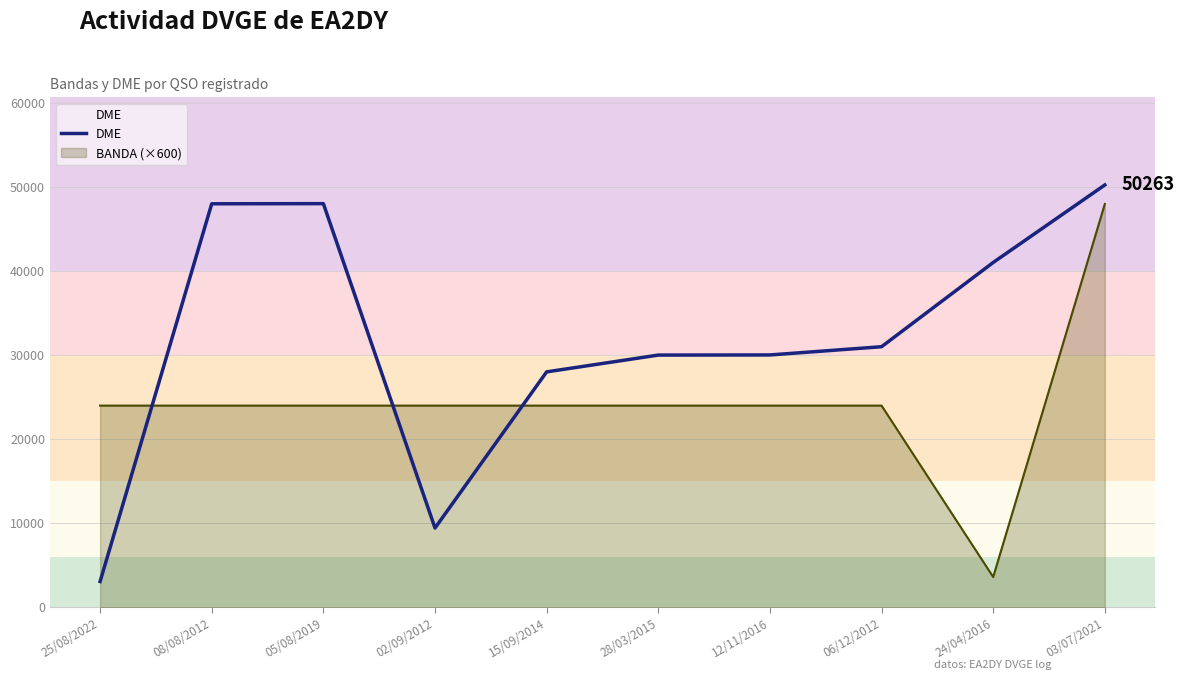

Rank the categories by value from highest to lowest.

03/07/2021, 05/08/2019, 08/08/2012, 24/04/2016, 06/12/2012, 12/11/2016, 28/03/2015, 15/09/2014, 02/09/2012, 25/08/2022